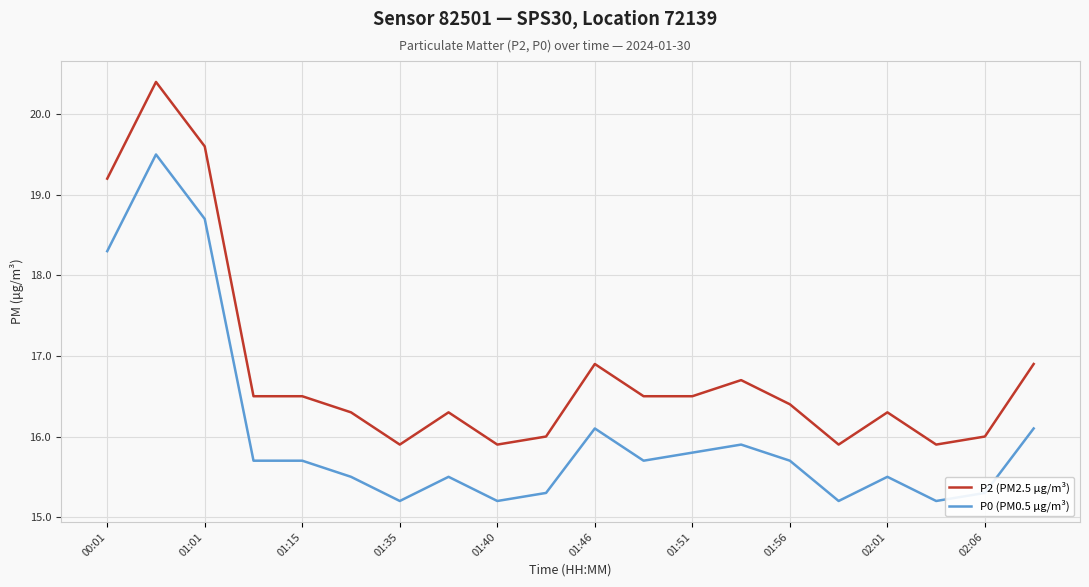

Rank the series by their average value, from lowest to highest.

P0 (PM0.5 µg/m³), P2 (PM2.5 µg/m³)